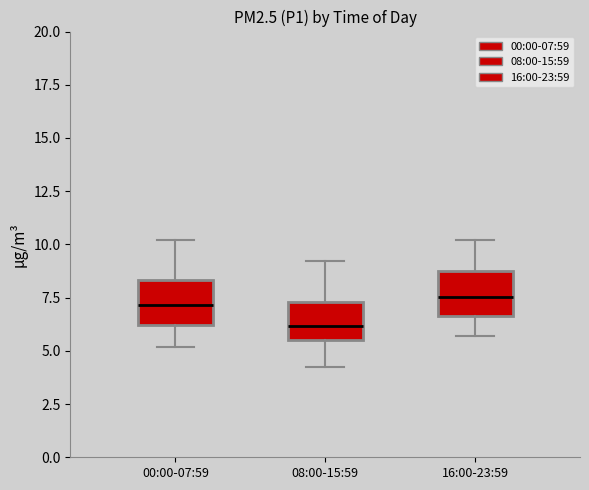

Reading left to right, read every box against the y-axis: the position of its median line, the range the box covers, and the ends of its whiskers. The values are not printed on the chart, so give them approximately, as read against the axis.

00:00-07:59: median 7.0, box 6.0 to 8.5, whiskers 5.0 to 10.0
08:00-15:59: median 6.0, box 5.5 to 7.5, whiskers 4.0 to 9.0
16:00-23:59: median 7.5, box 6.5 to 9.0, whiskers 5.5 to 10.0